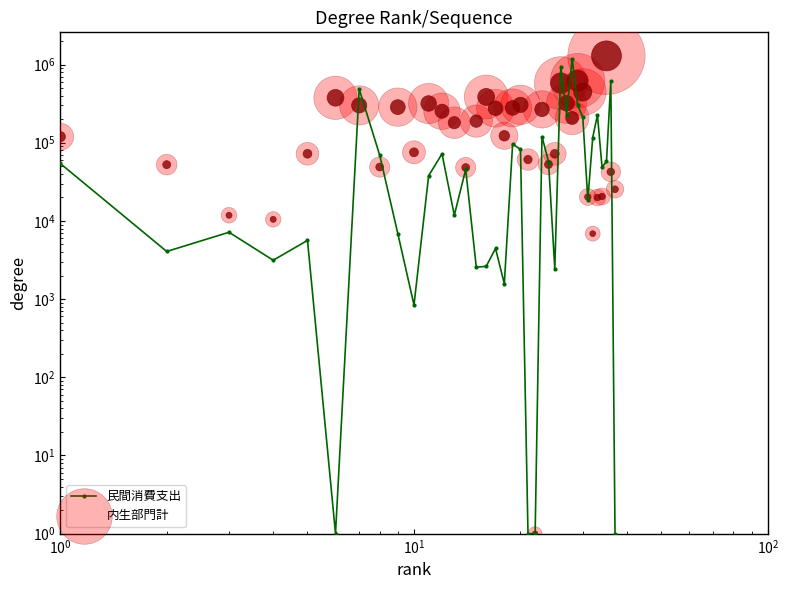

Which series reaches the minimum Y coordinate?

民間消費支出